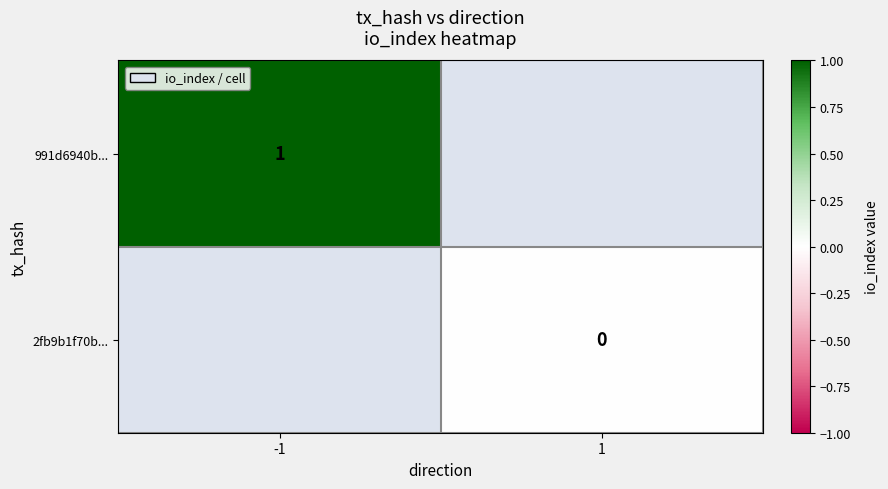

The value of 991d6940b... at -1 is 2. True or false?

False